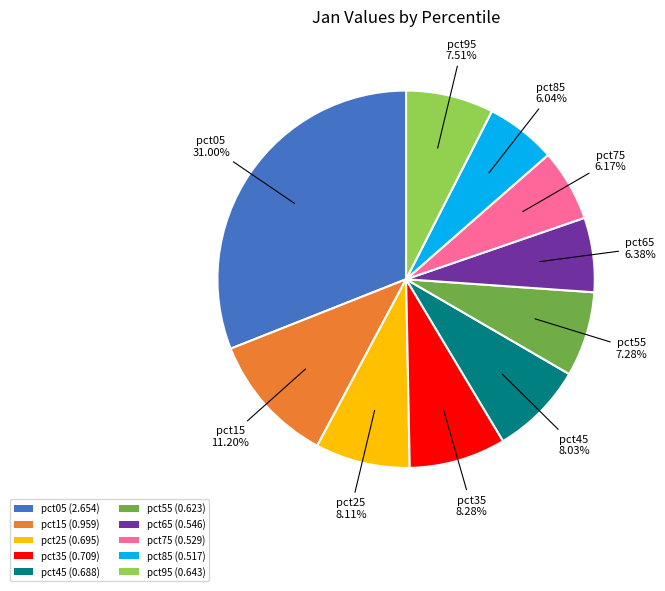

How many slices are in this pie chart?

10